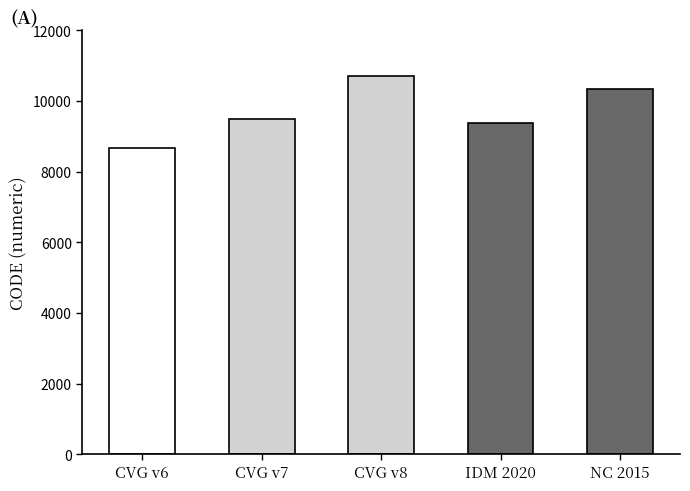

What is the sum of all values?

48564